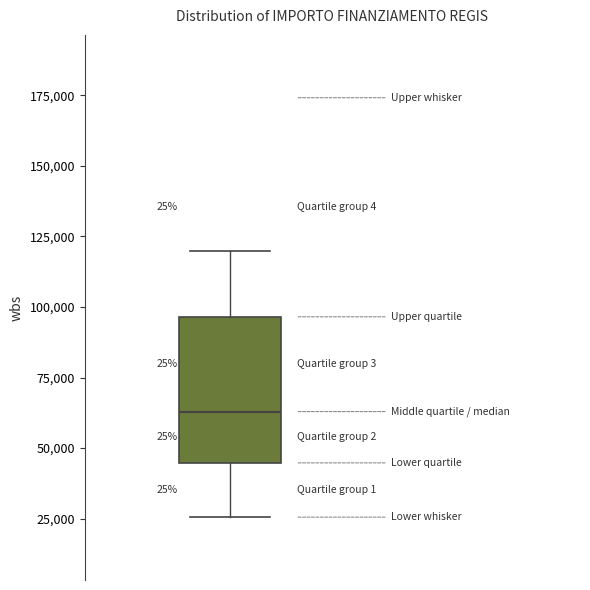

Read this box plot against the y-axis: the position of the median line, the range covered by the box, and the ends of both whiskers. The values are not printed on the chart, so give them approximately, as read against the axis.

median 65000, box 45000 to 95000, whiskers 25000 to 120000